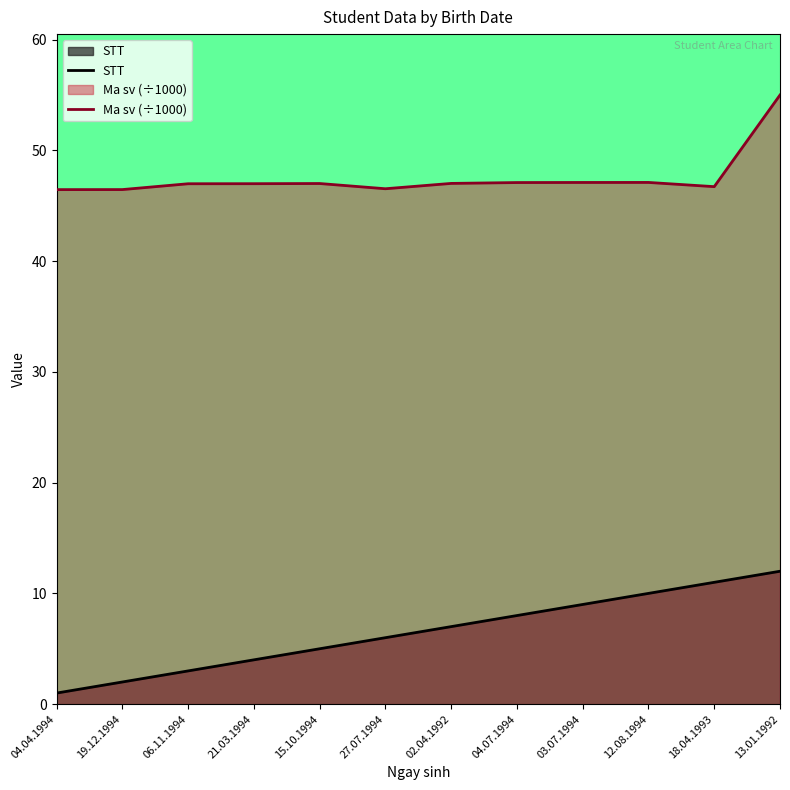

True or false: Ma sv (÷1000) and STT intersect in this chart.

False